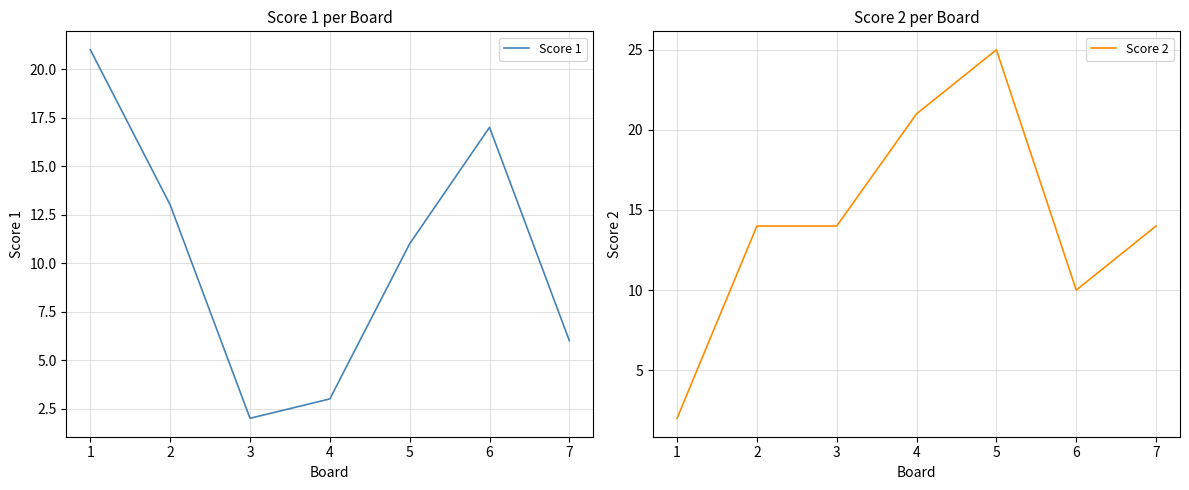

How many intersections are there between Score 1 and Score 2?

3